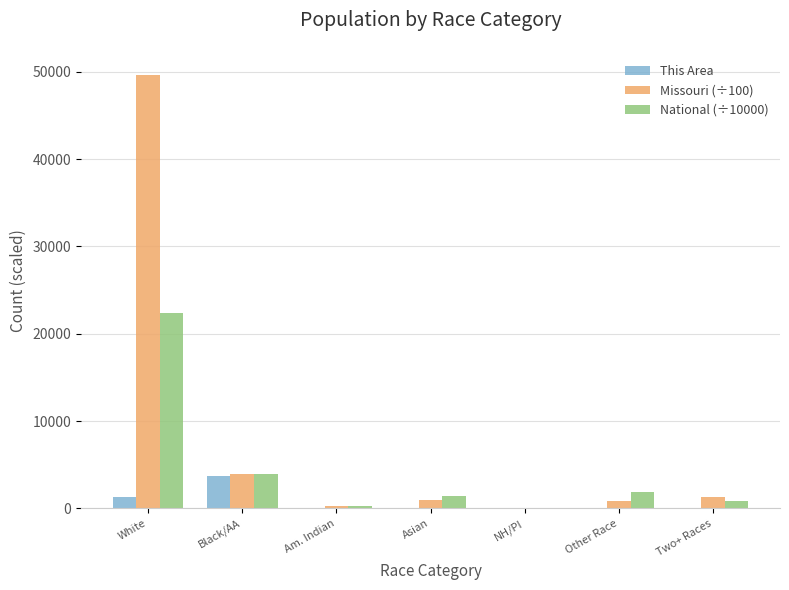

Where does the This Area series first go above 16?

White